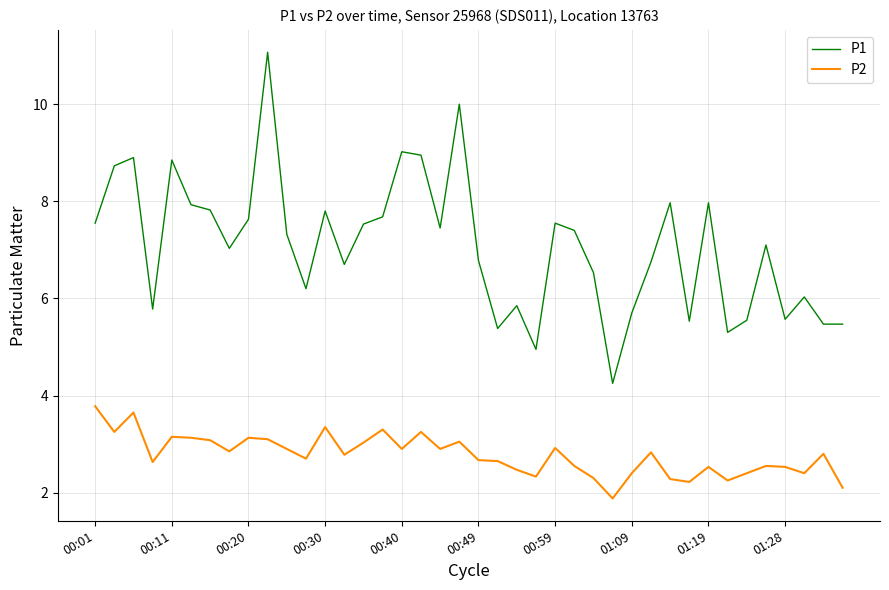

Which series has the largest total across all categories?

P1